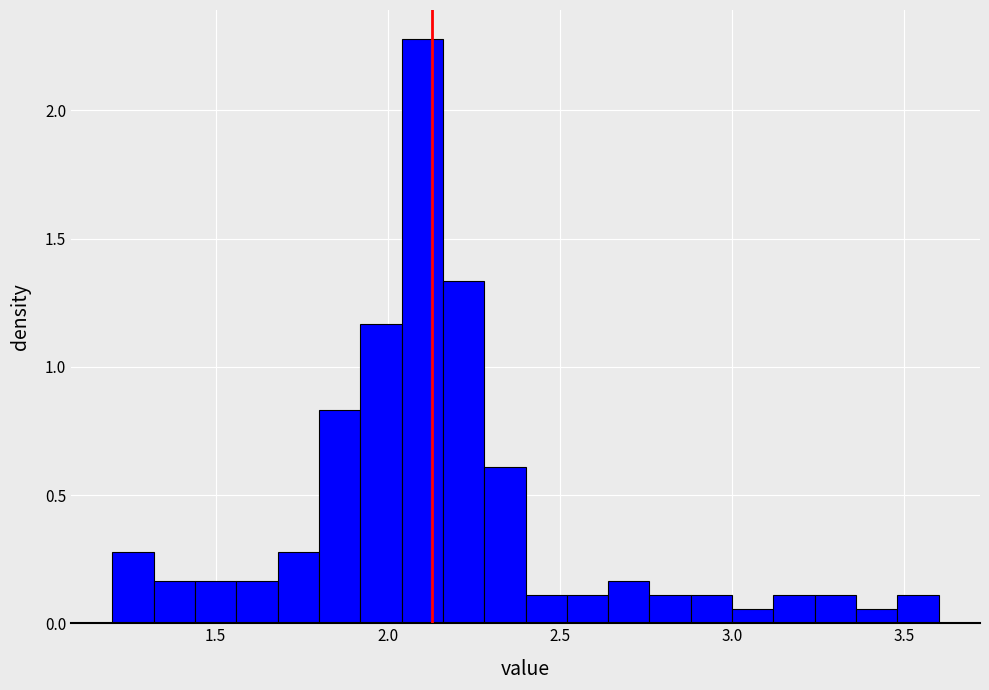

Around what value on the x-axis is the tallest bar? Give the approximate position of its centre, as read against the axis.

2.10